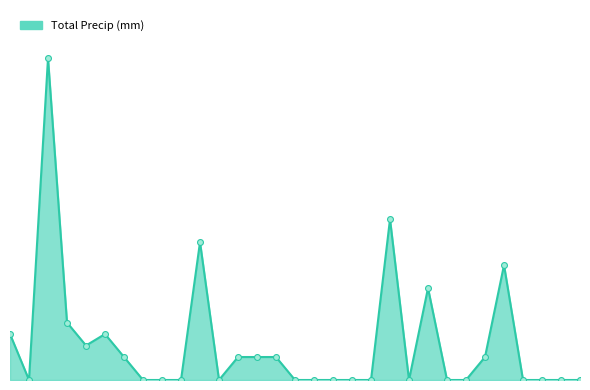

Does the chart have visible grid lines?

No